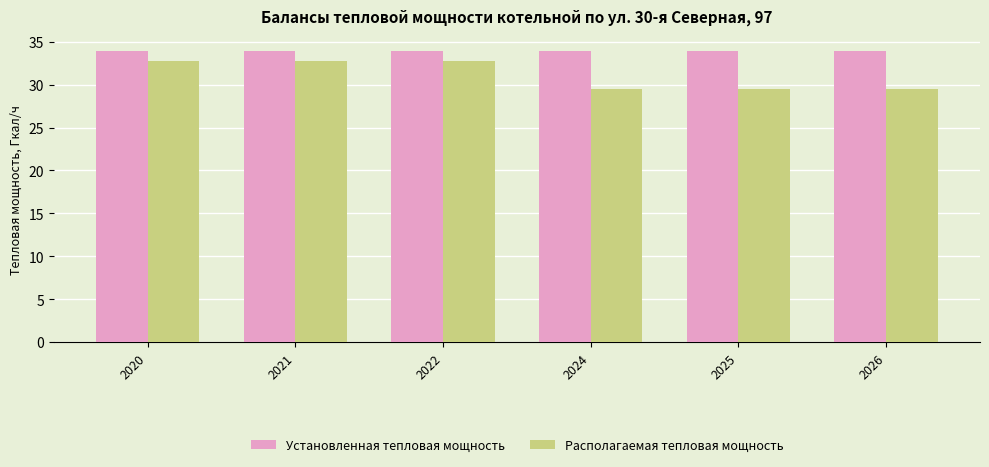

Count the Располагаемая тепловая мощность values in the range 29 to 32.

3